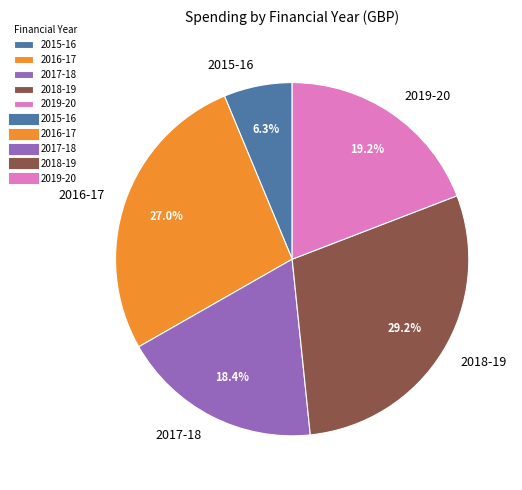

To the nearest percent, what is the difference between the largest and smallest slice percentages?

23%